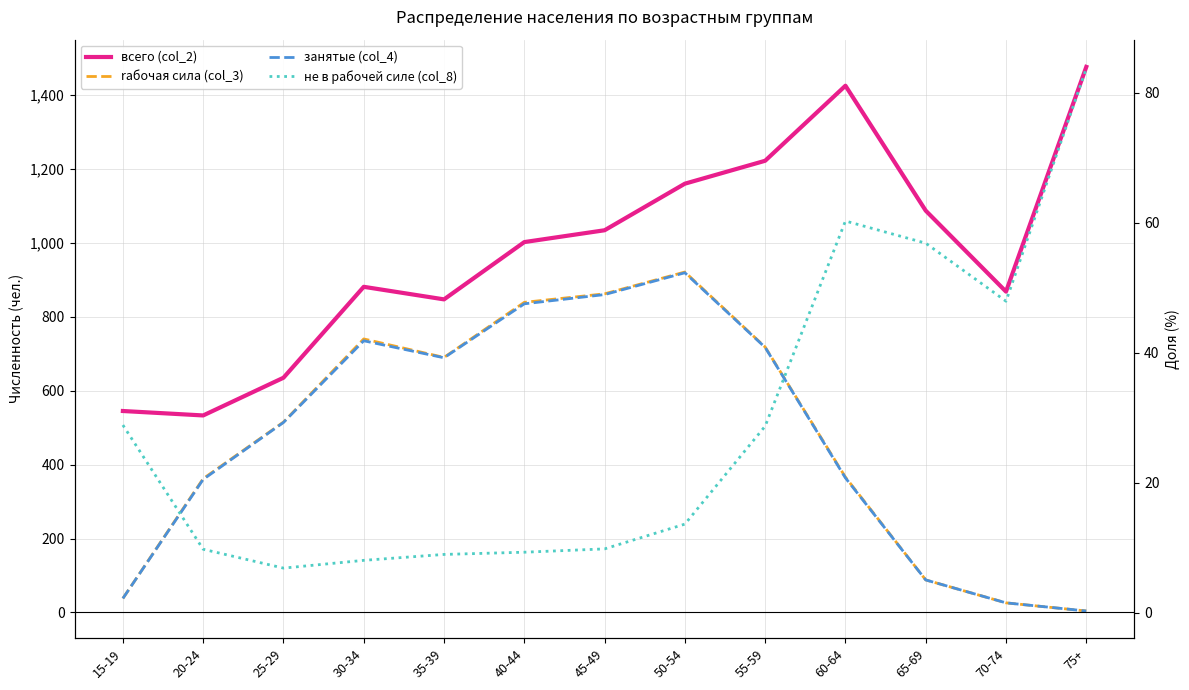

Reading right to left, what are all the values shown in this chart?

всего (col_2): 1476	868	1087	1425	1222	1160	1034	1002	847	881	635	533	545
rабочая сила (col_3): 4	26	88	366	718	921	862	839	690	740	515	362	38
занятые (col_4): 4	26	88	364	717	919	860	835	689	735	514	360	38
не в рабочей силе (col_8): 1472	842	999	1059	504	239	172	163	157	141	120	171	507